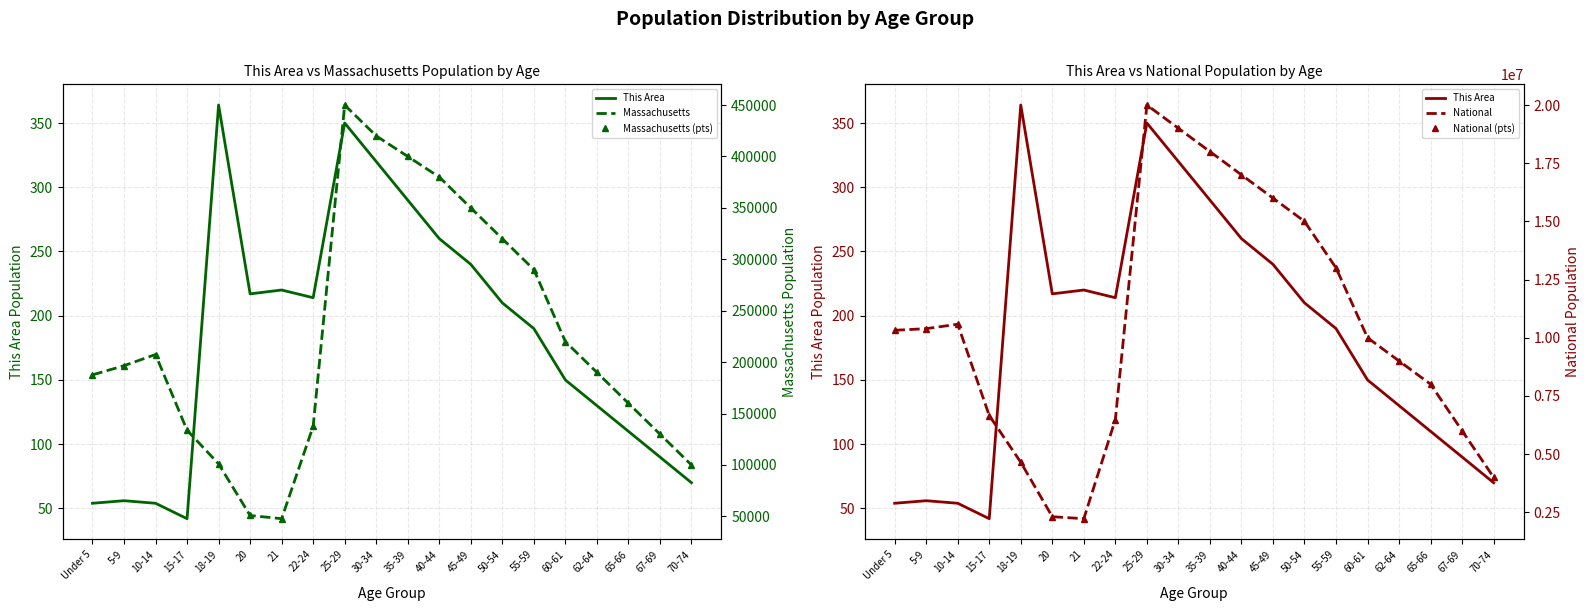

Rank the series at 30-34 from highest to lowest value.

National, National (markers), Massachusetts, Massachusetts (markers), This Area